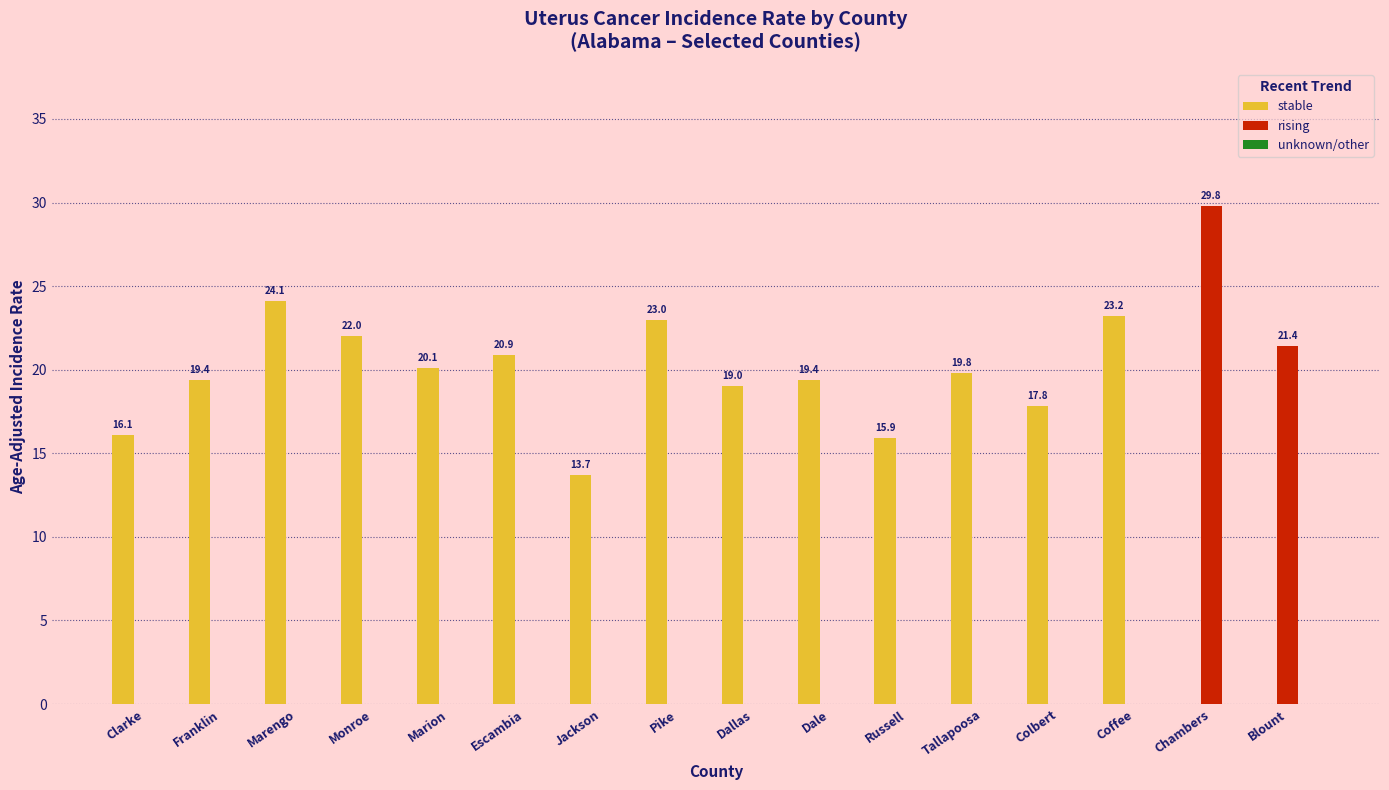

What is the total value across all series at Clarke?

16.1